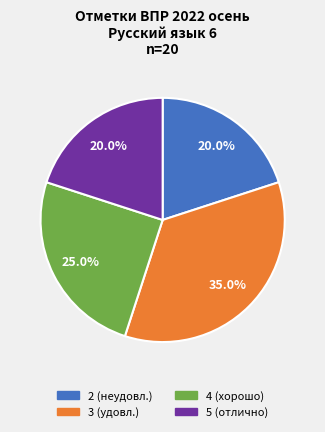

Is 5 the majority of the pie?

No